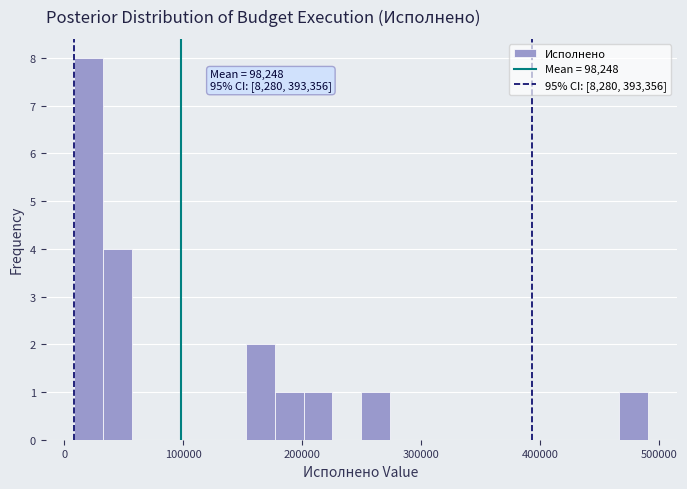

Around what value on the x-axis is the tallest bar? Give the approximate position of its centre, as read against the axis.

20000